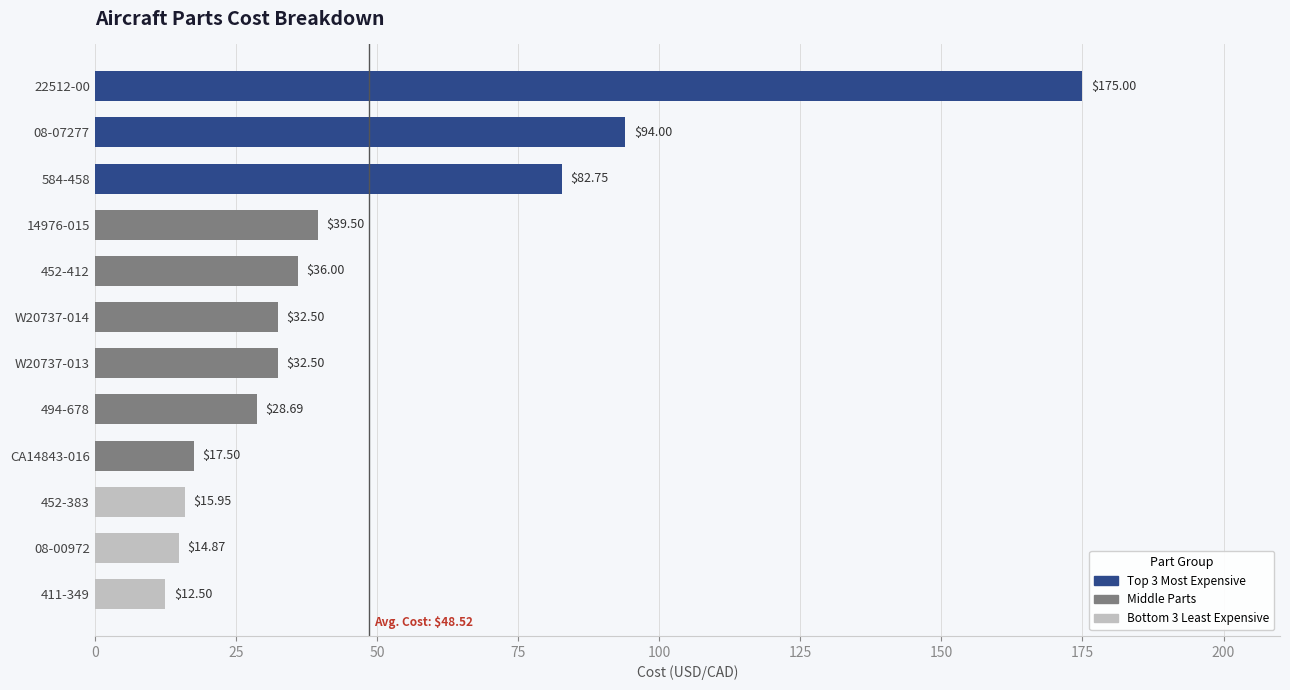

At which category does the chart reach its minimum across all series?

411-349